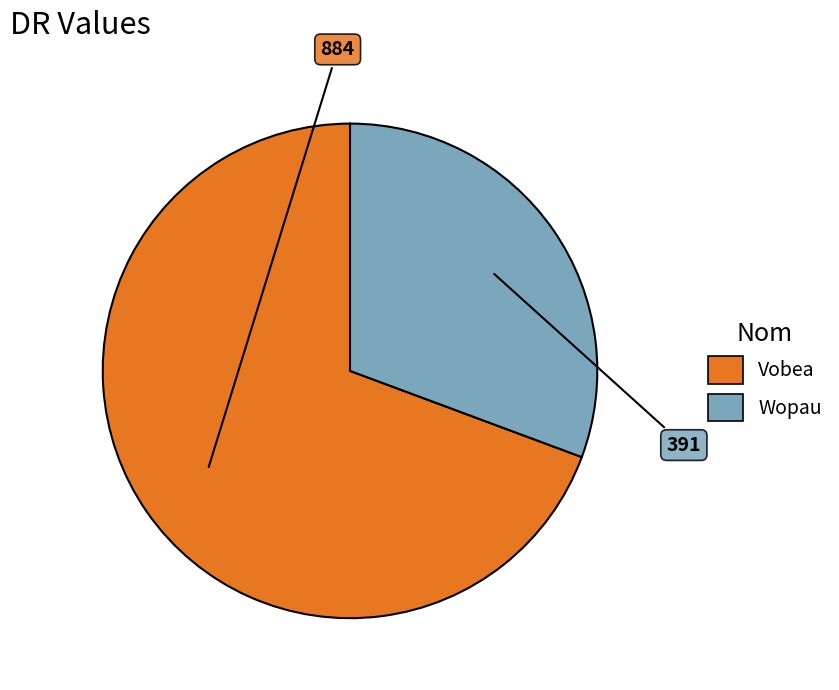

Which category accounts for the majority?

Vobea